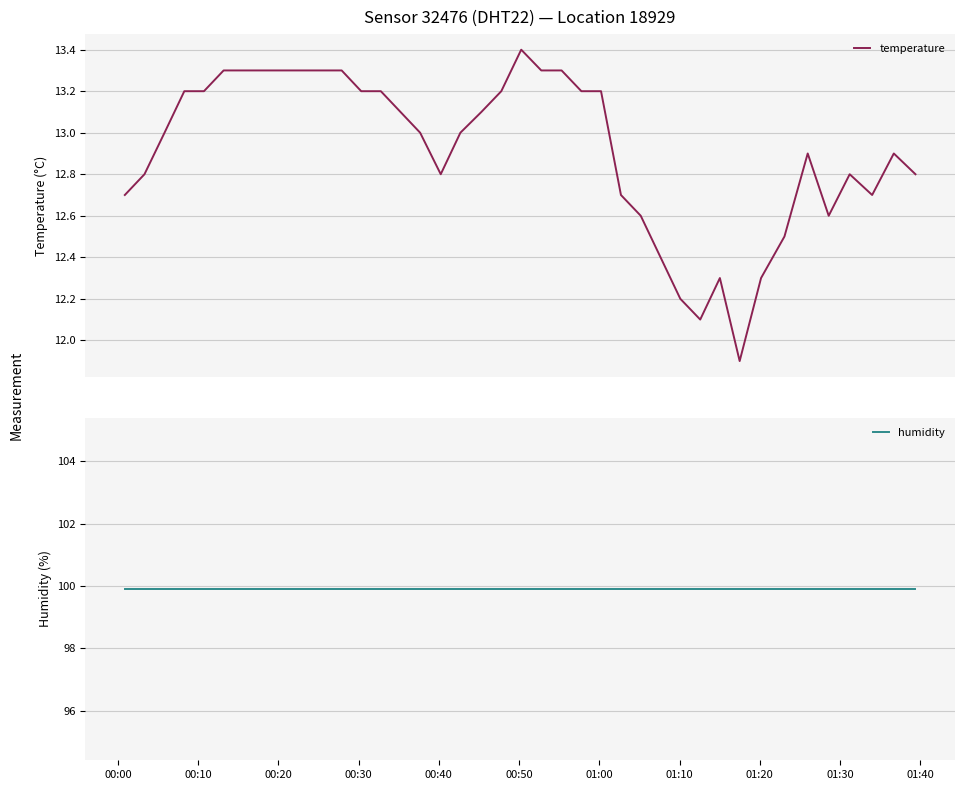

What is the maximum value for temperature?

13.4